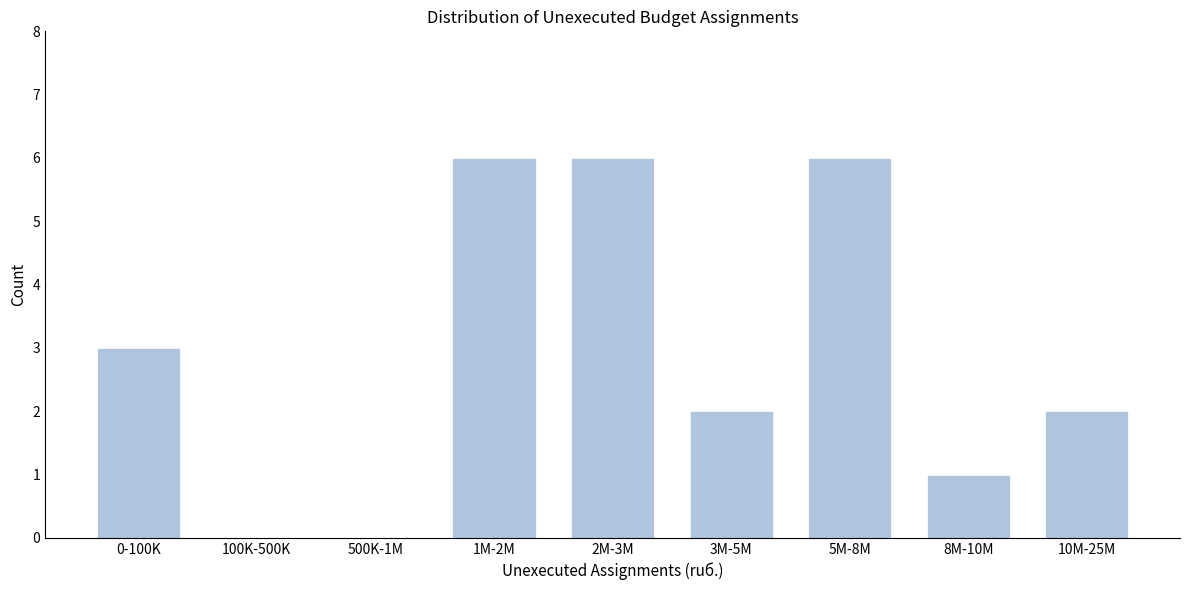

Reading right to left, list all the values displayed in this chart.

10M-25M=2	8M-10M=1	5M-8M=6	3M-5M=2	2M-3M=6	1M-2M=6	500K-1M=0	100K-500K=0	0-100K=3